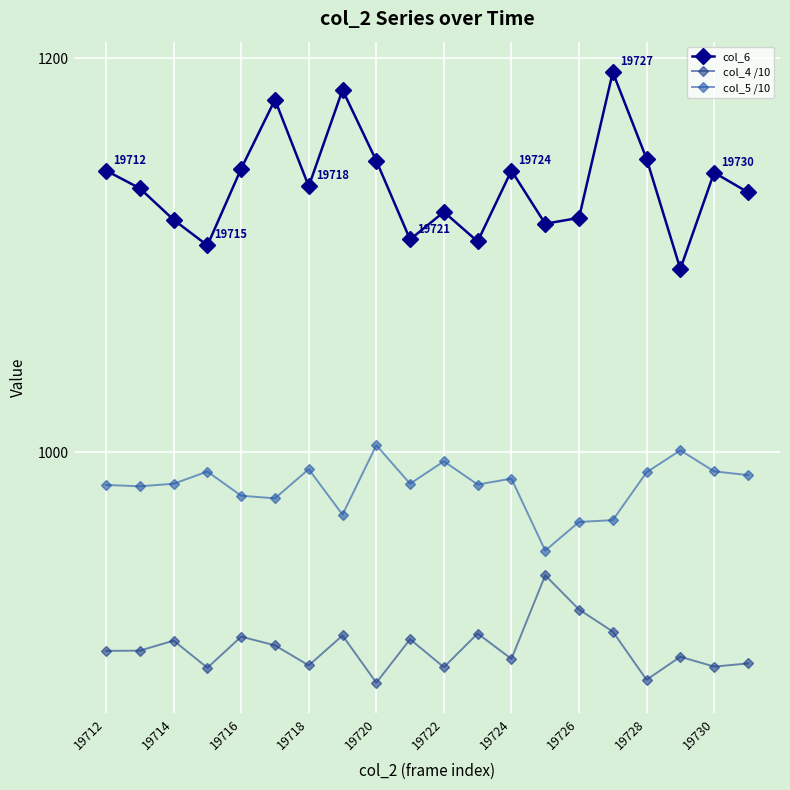

At how many categories does at least one series exceed 1040?

20